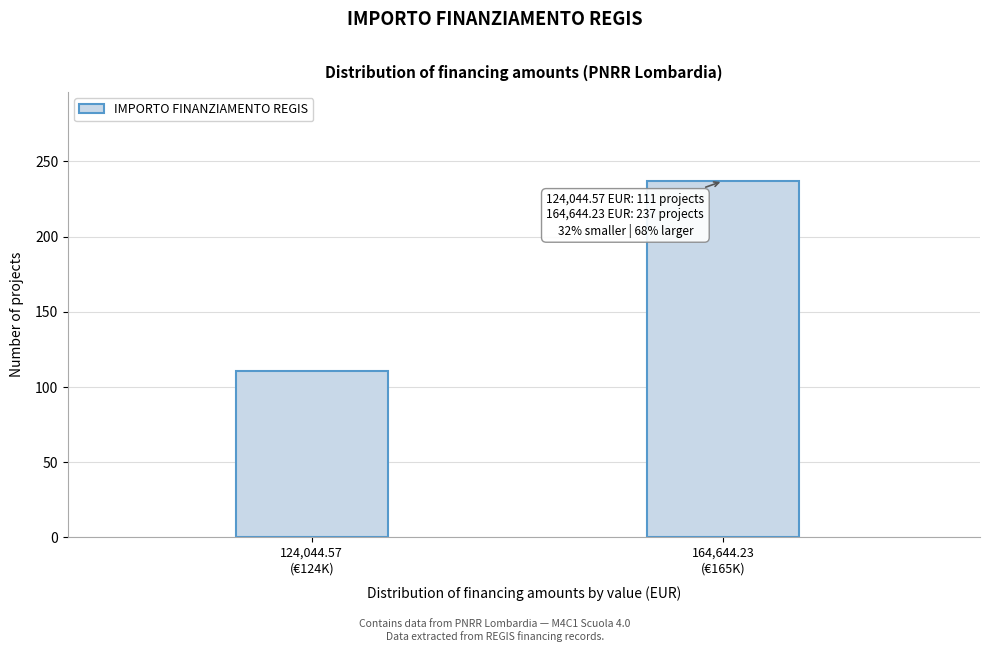

Reading right to left, transcribe all the data shown in this chart.

237	111